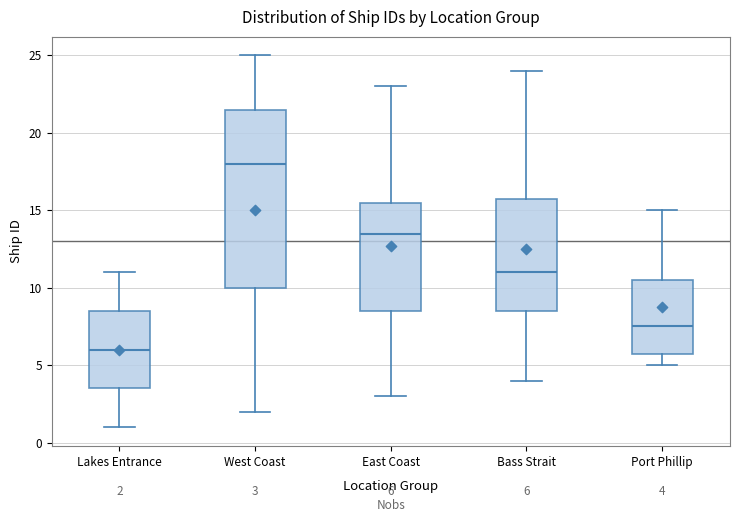

Which box has the highest median line?

West Coast